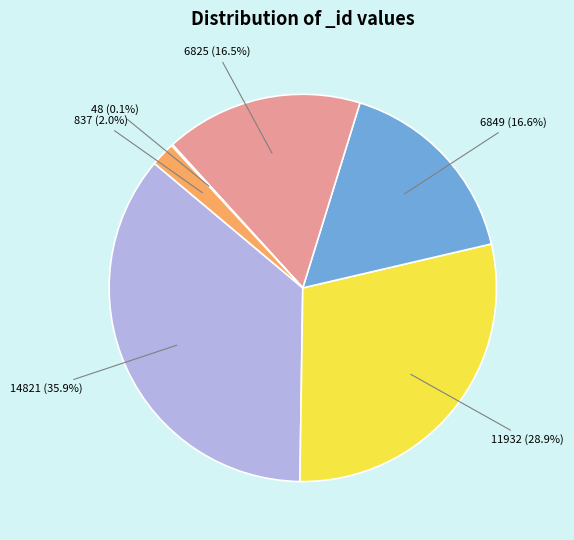

Is there any slice that represents more than half of the pie?

No